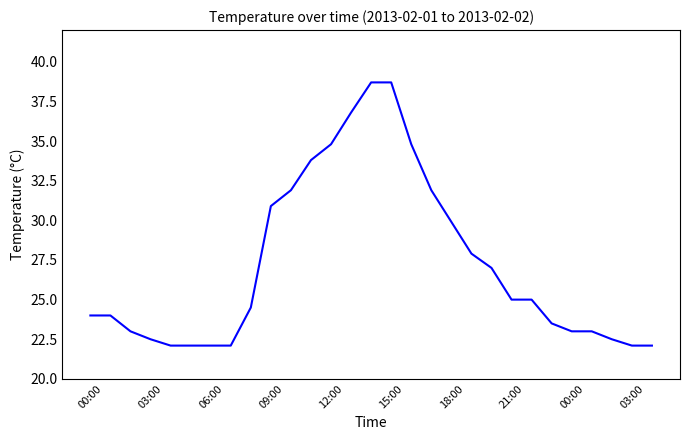

What is the maximum value shown in the chart?

38.7